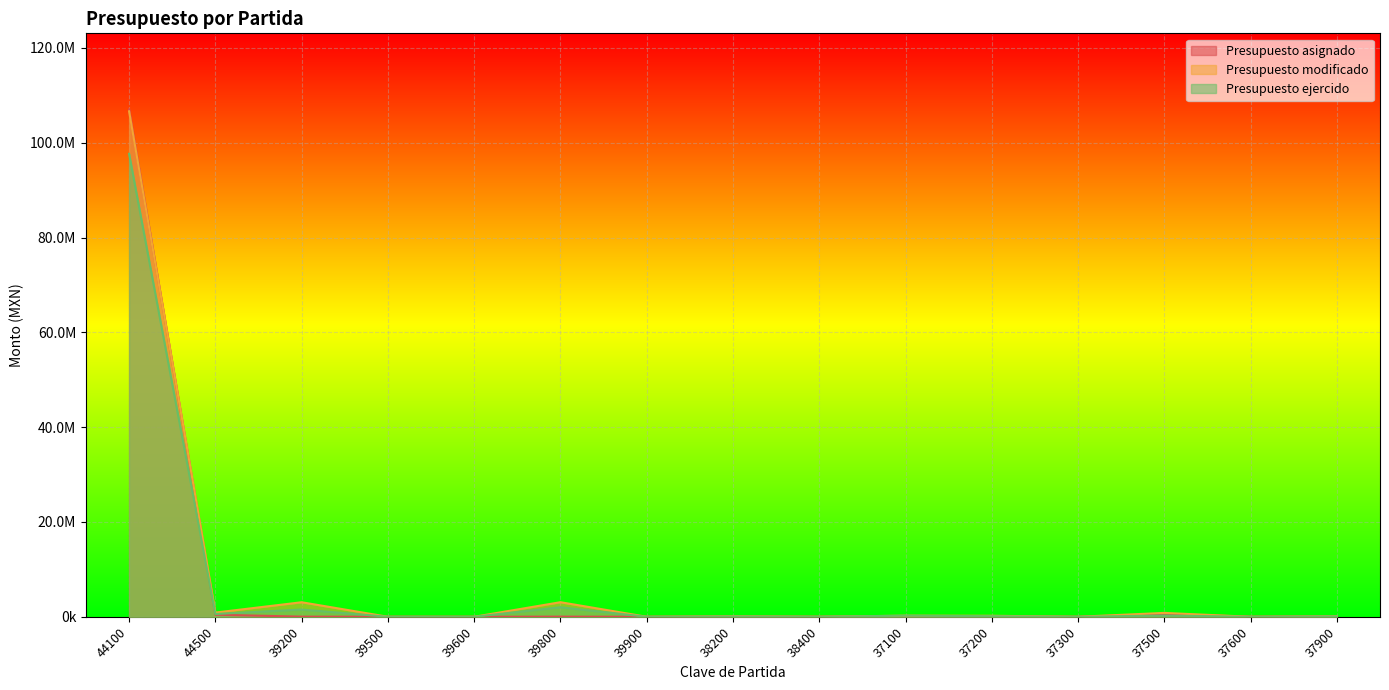

True or false: Presupuesto asignado has a value of 3094.1 at 39500.

False